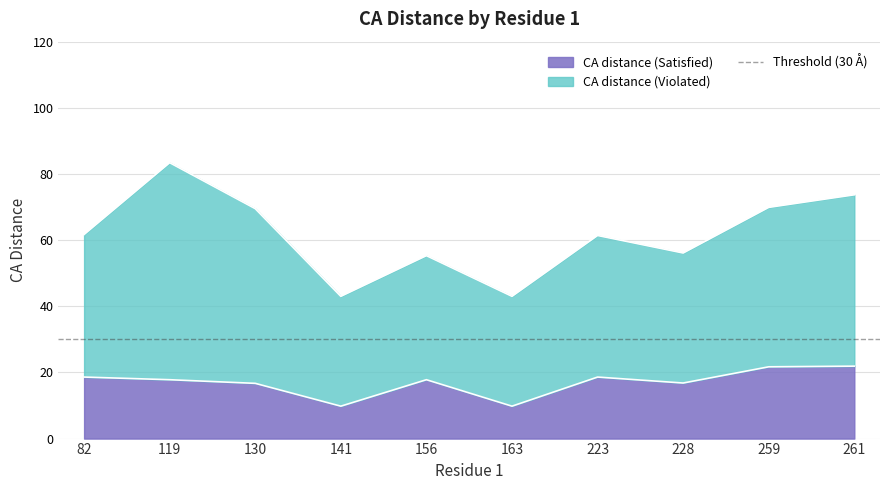

What is the maximum value for CA distance (Satisfied)?

21.9